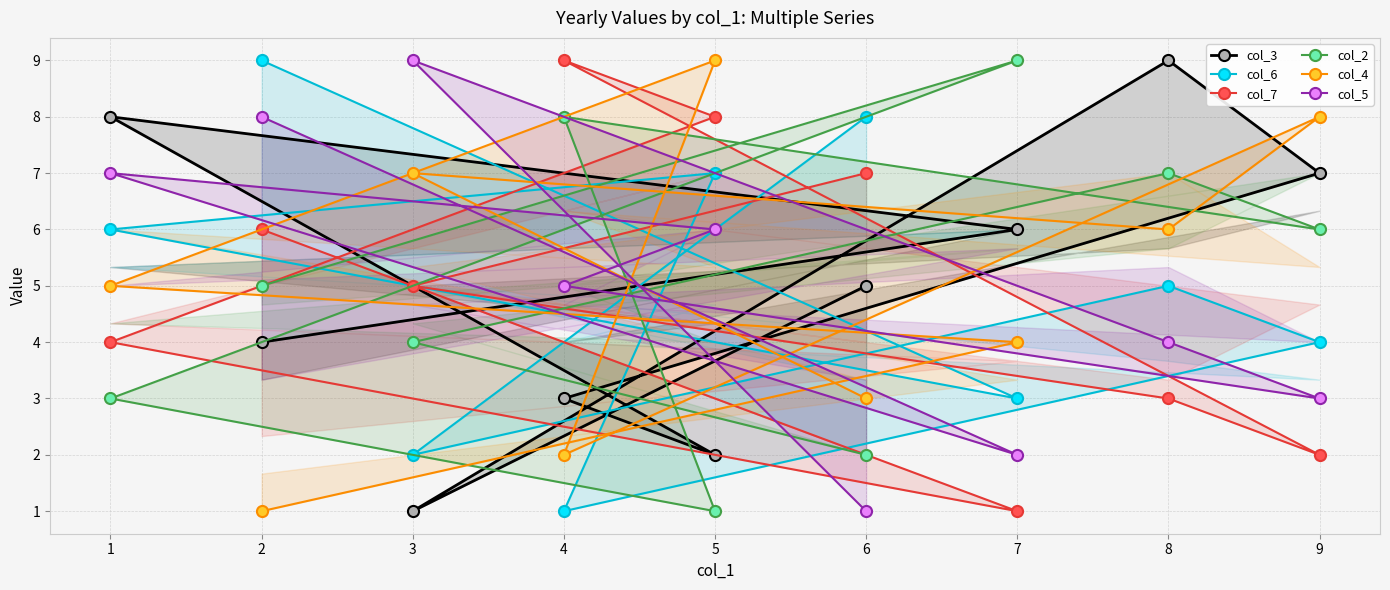

Between 6 and 4, which series saw the biggest shift?

col_6